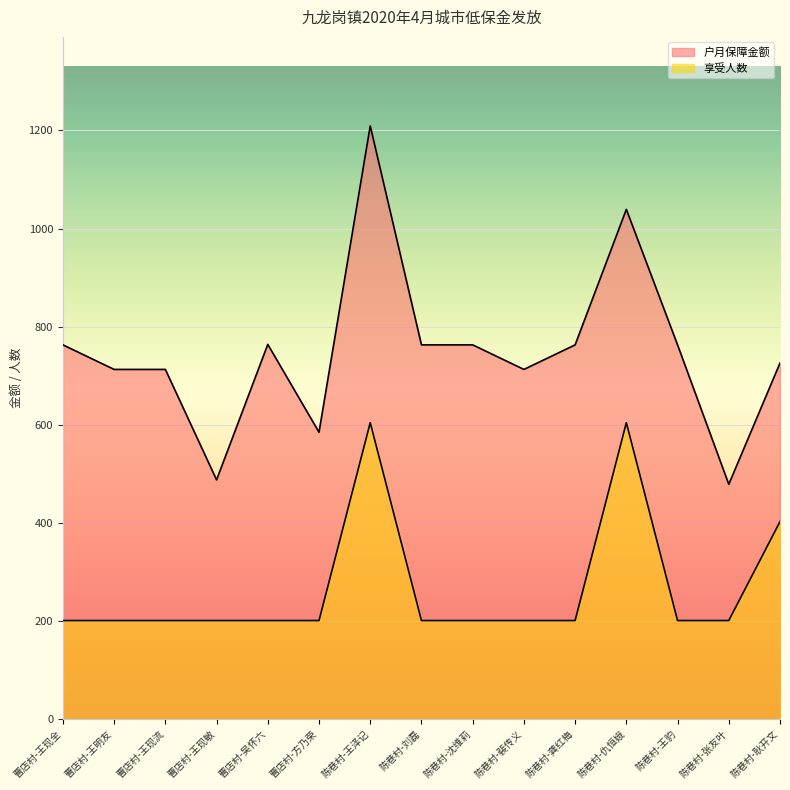

The 享受人数 series shows 314.5 at 陈巷村-沈维莉. True or false?

False